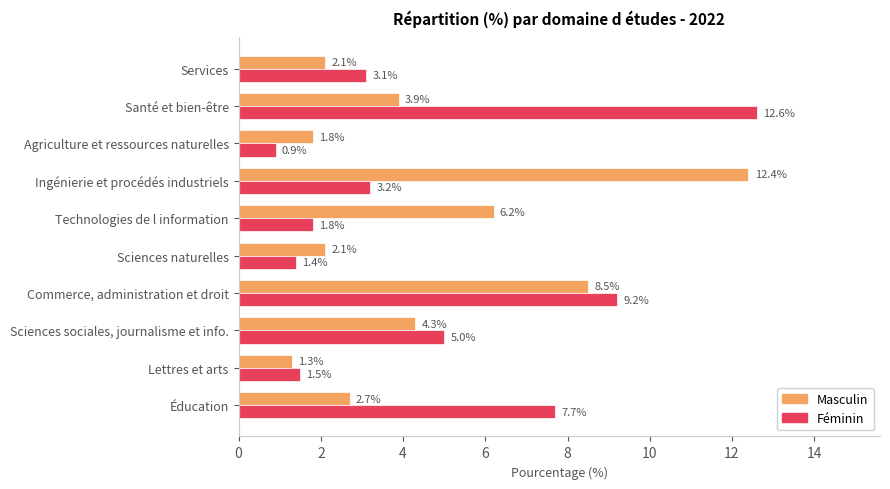

The value of Féminin at Agriculture et ressources naturelles is 0.9. True or false?

True